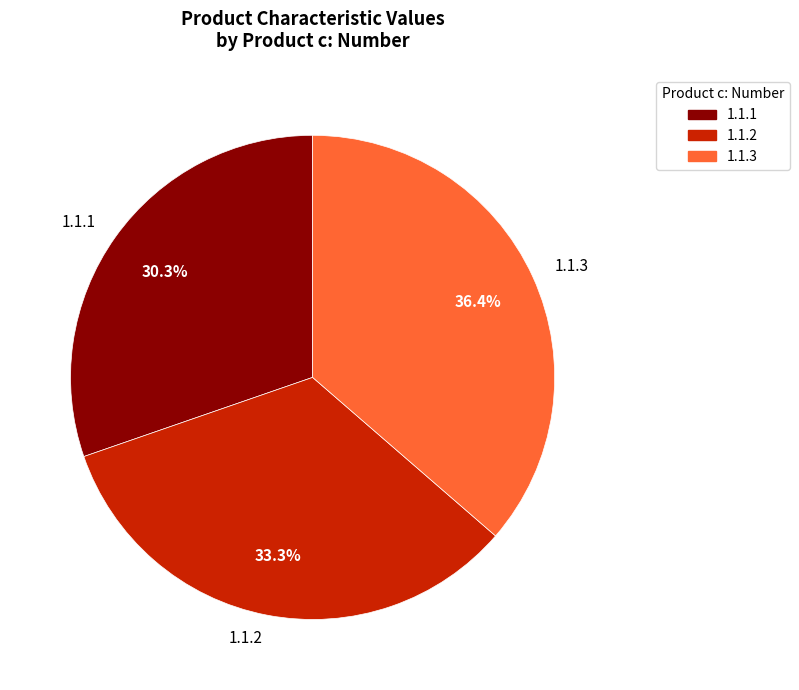

To the nearest percent, what is the difference between the 1.1.3 and 1.1.1 slice percentages?

6%